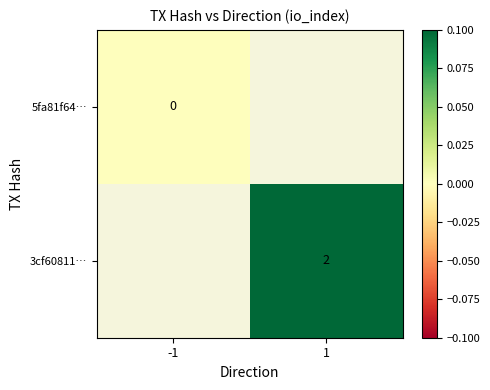

Which category has the lowest value across all series?

-1